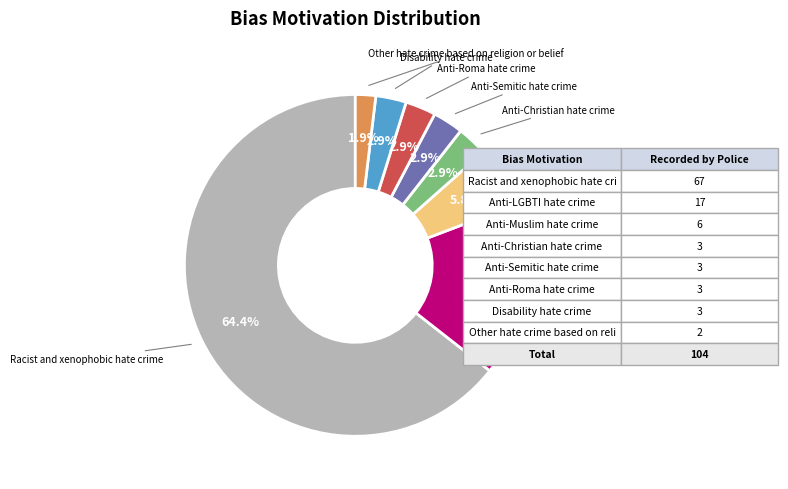

Count the number of slices in the pie.

8